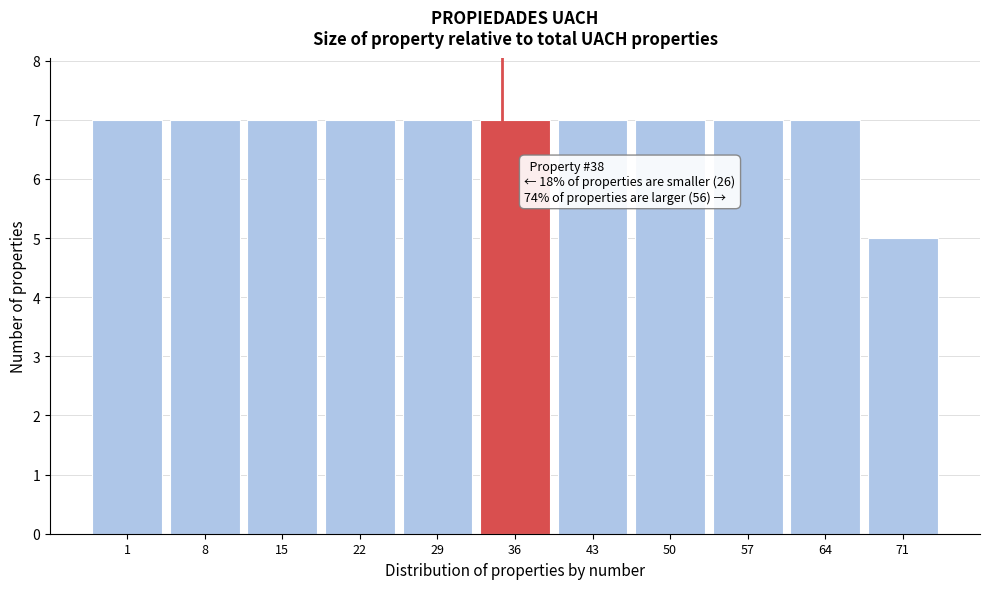

Reading left to right, transcribe all the data shown in this chart.

7	7	7	7	7	7	7	7	7	7	5